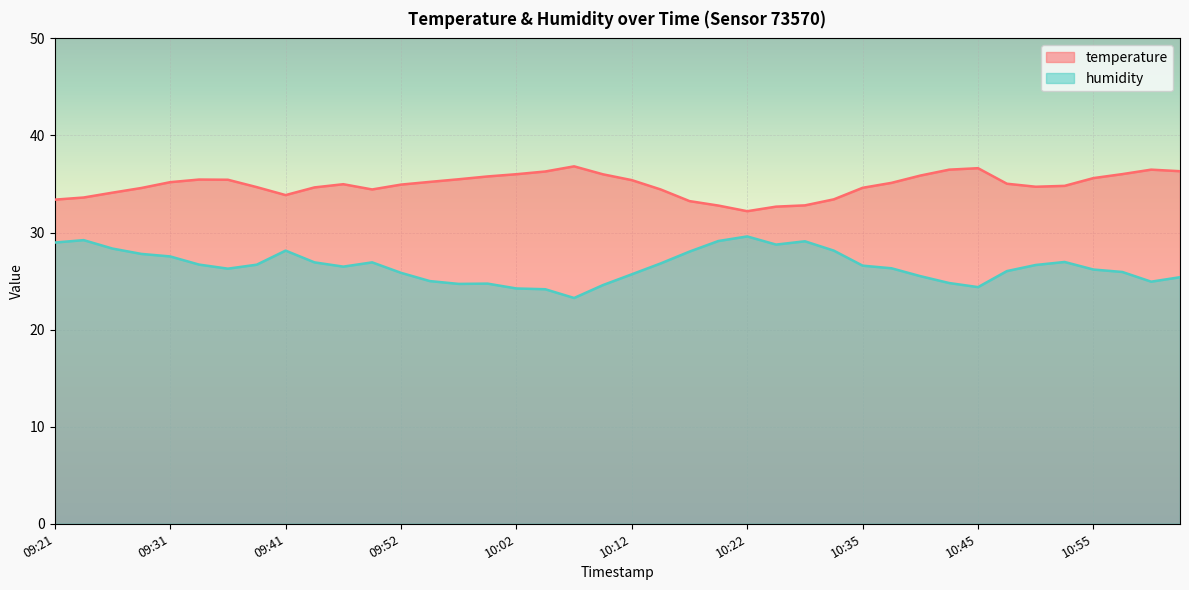

Which series changed the most between 09:31 and 10:02?

humidity